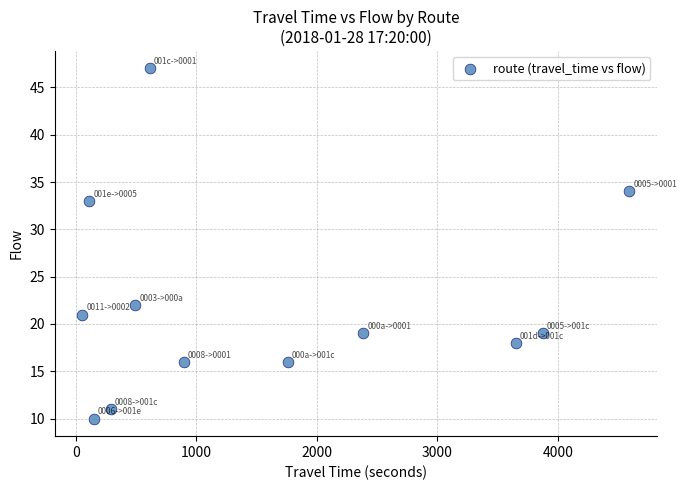

What is the range of X values (max minus min)?

4542